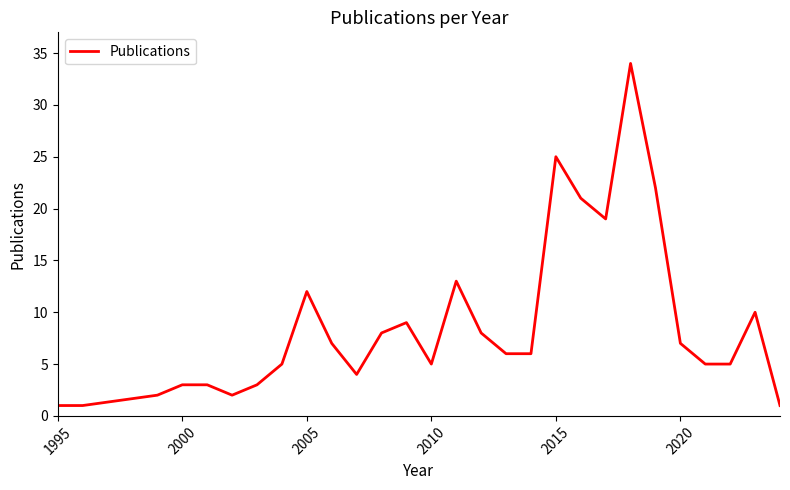

What is the average value?

9